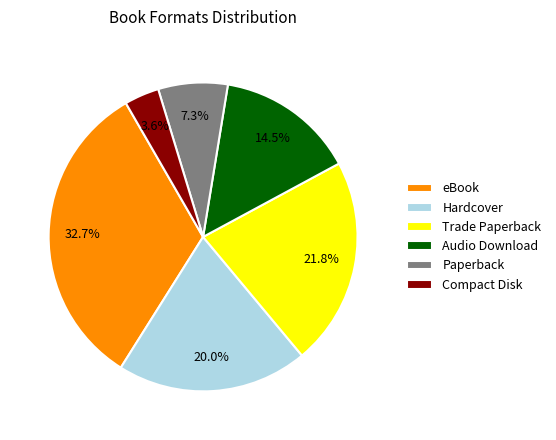

What percentage is the Trade Paperback slice, to the nearest percent?

22%